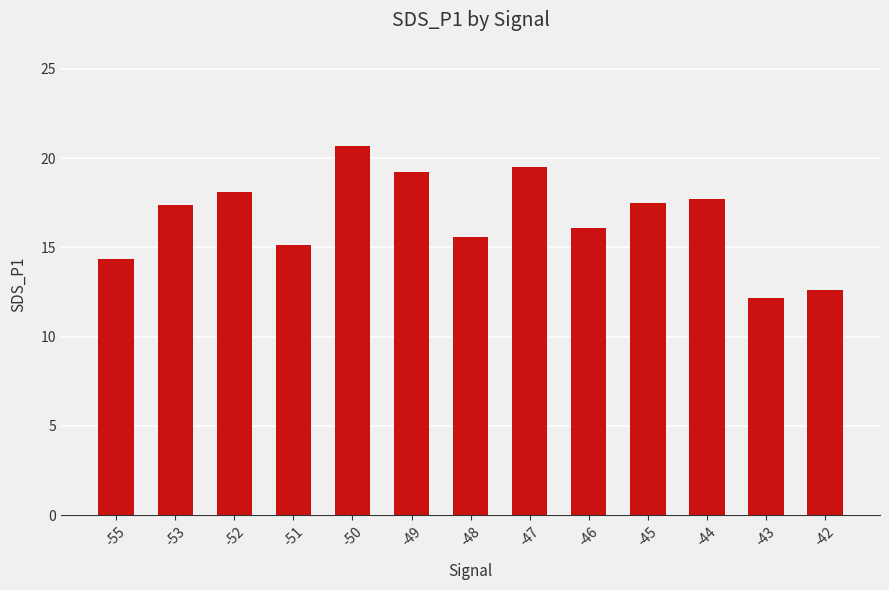

What is the average value?

16.6